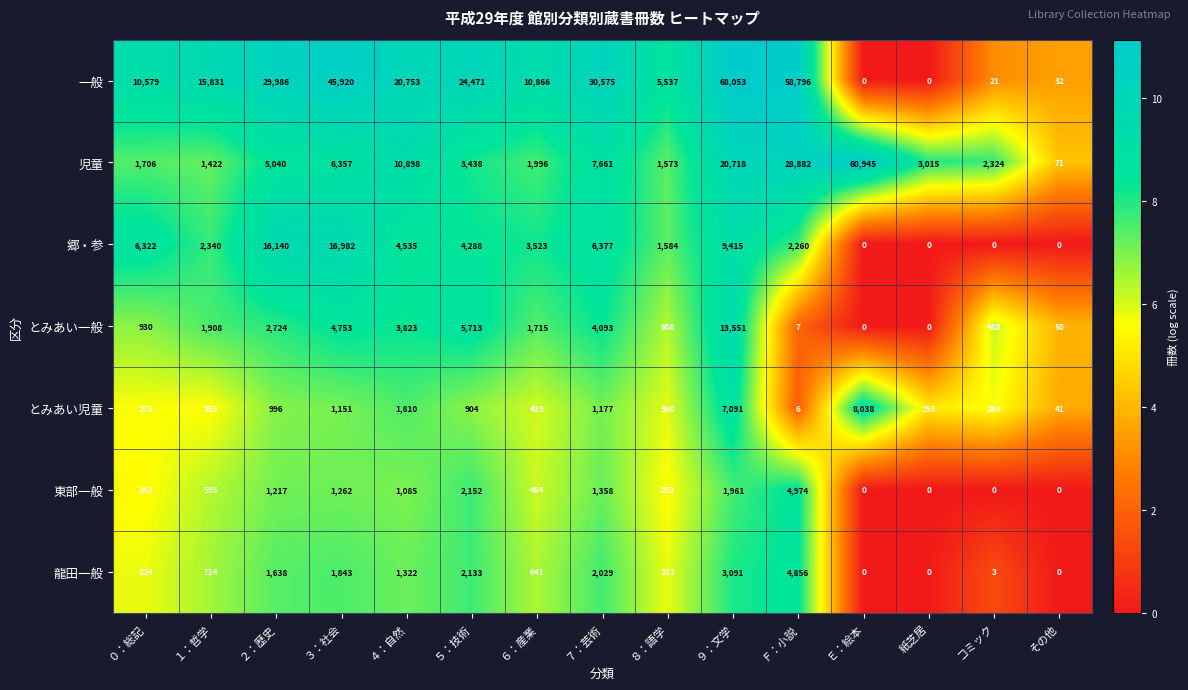

Where does the とみあい児童 series first go above 433?

２：歴史